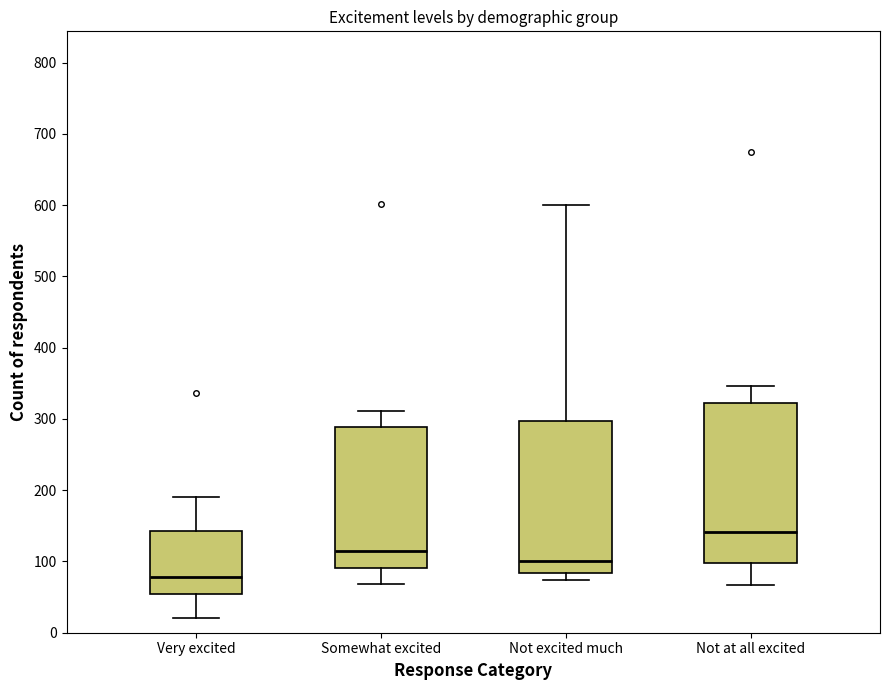

Which box's median line is the highest?

Not at all excited